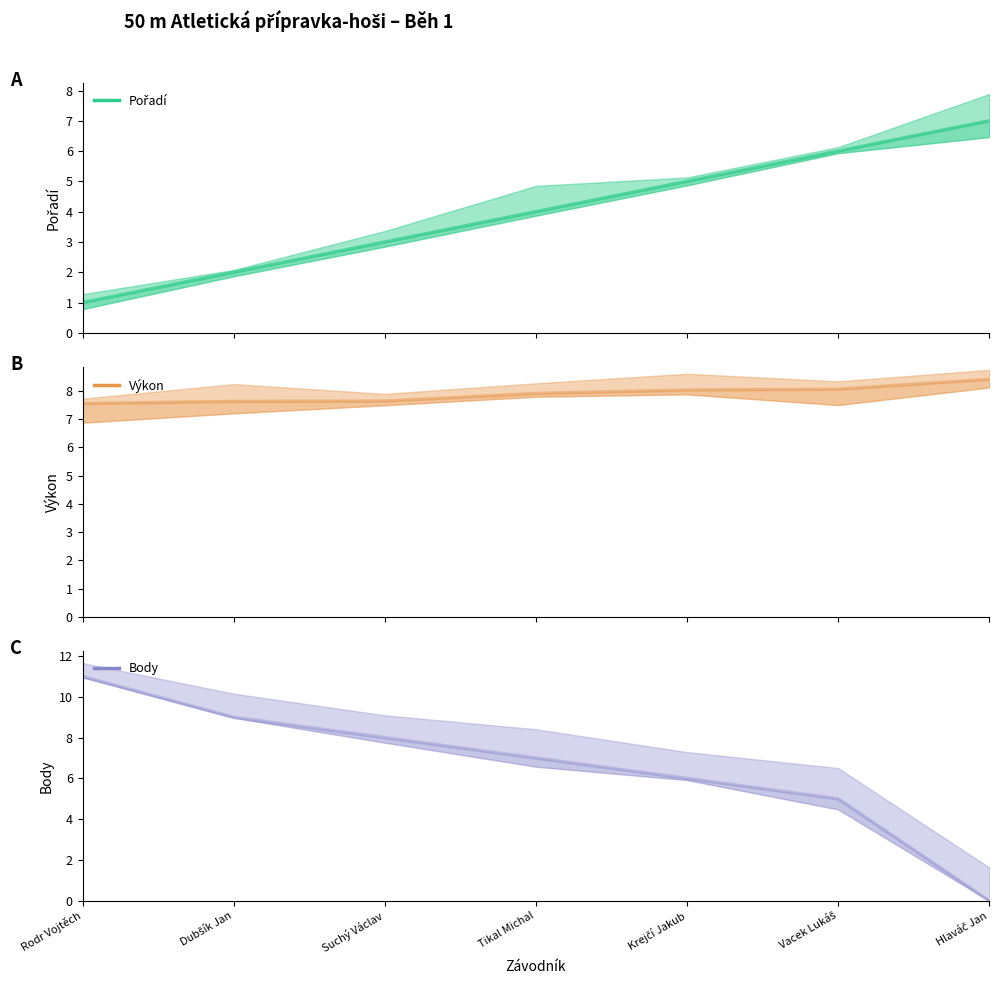

Which label corresponds to the largest value in the chart?

Rodr Vojtěch